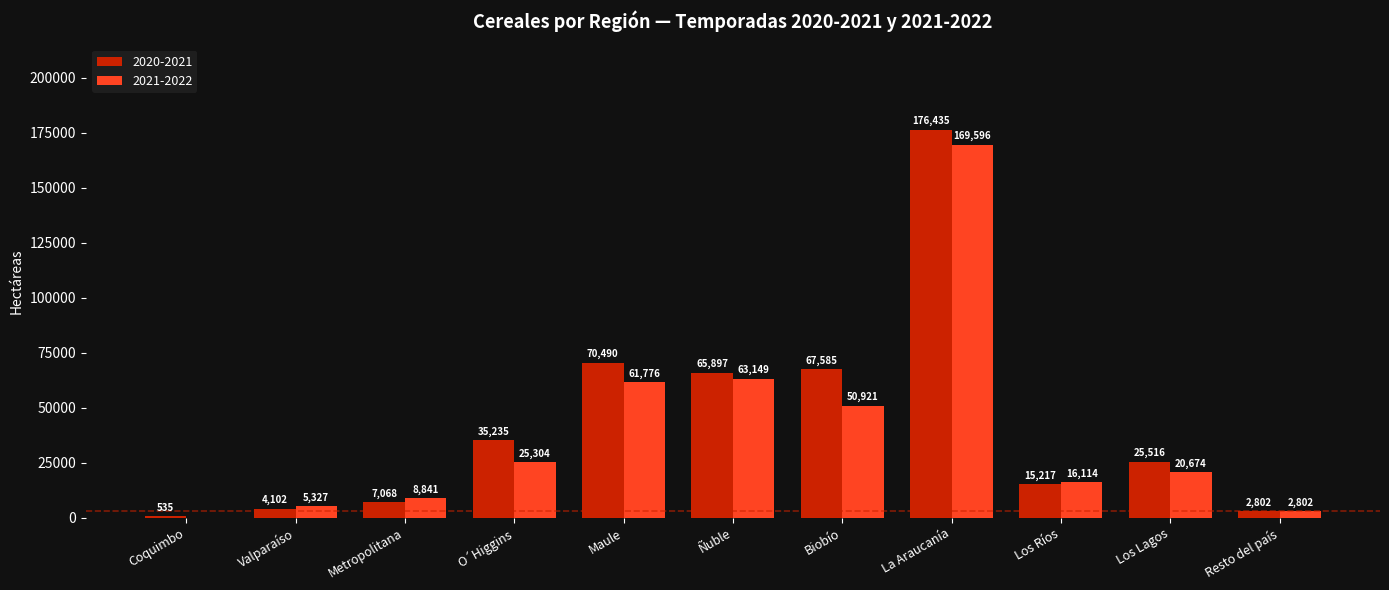

What is the maximum value for 2021-2022?

169596